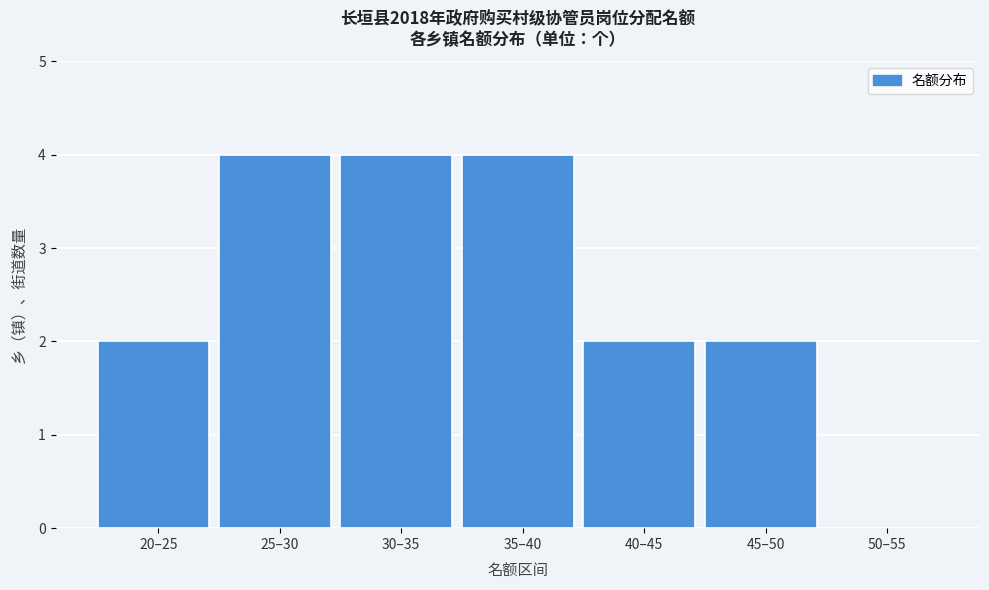

Reading left to right, transcribe all the data shown in this chart.

20–25=2	25–30=4	30–35=4	35–40=4	40–45=2	45–50=2	50–55=0